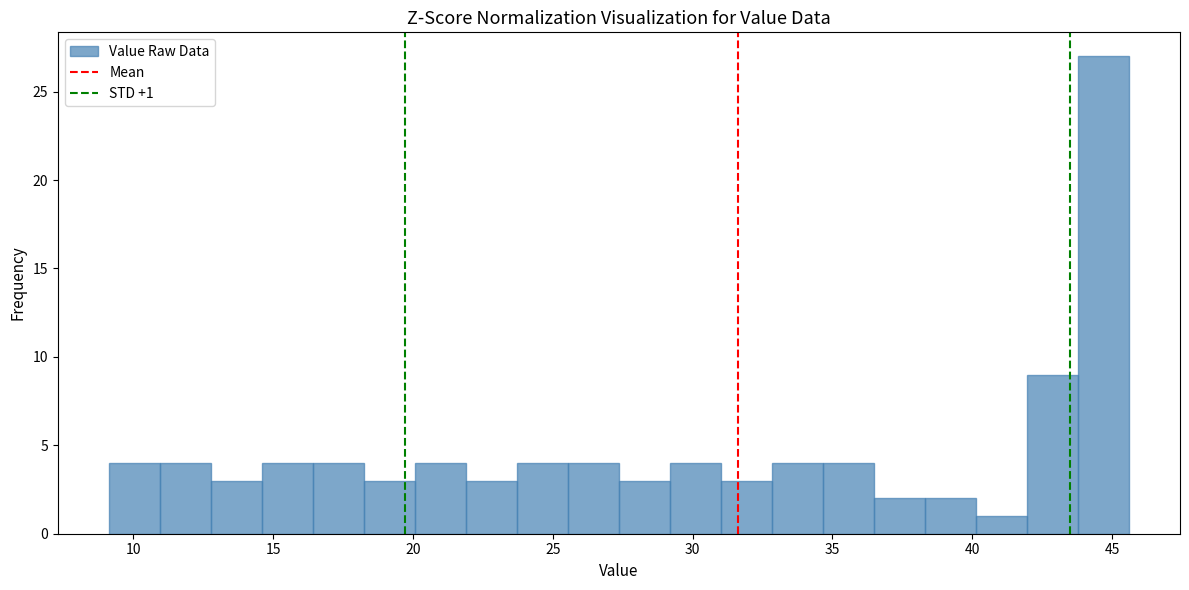

Around what value on the x-axis is the tallest bar? Give the approximate position of its centre, as read against the axis.

44.5